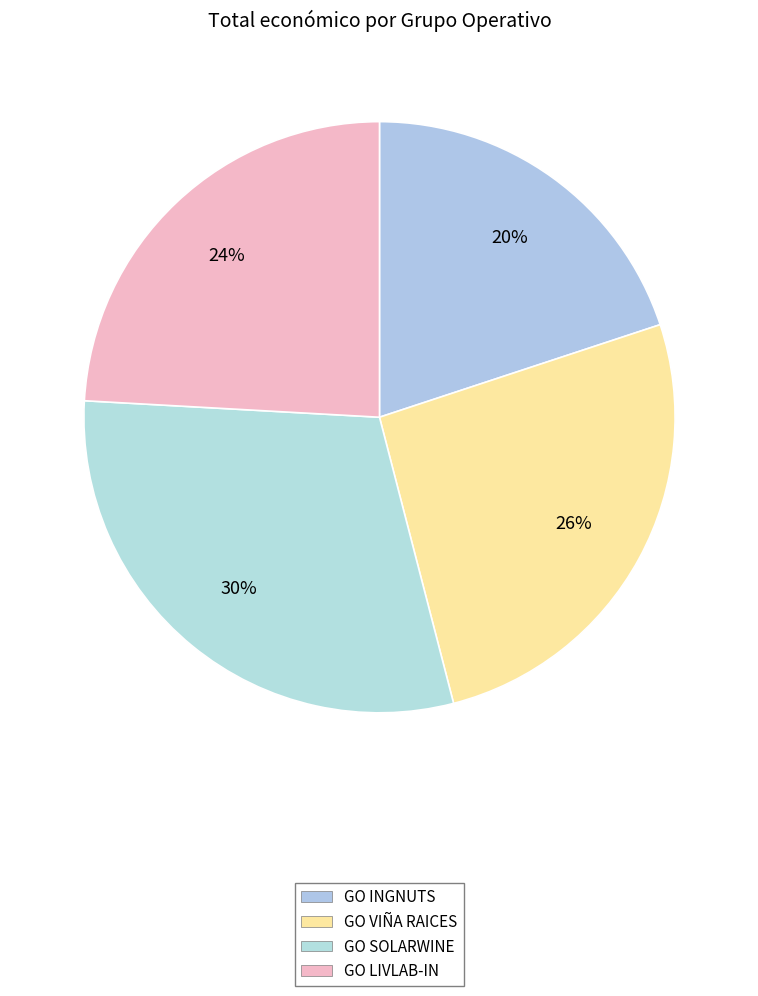

What is the smallest slice in the pie chart?

GO INGNUTS